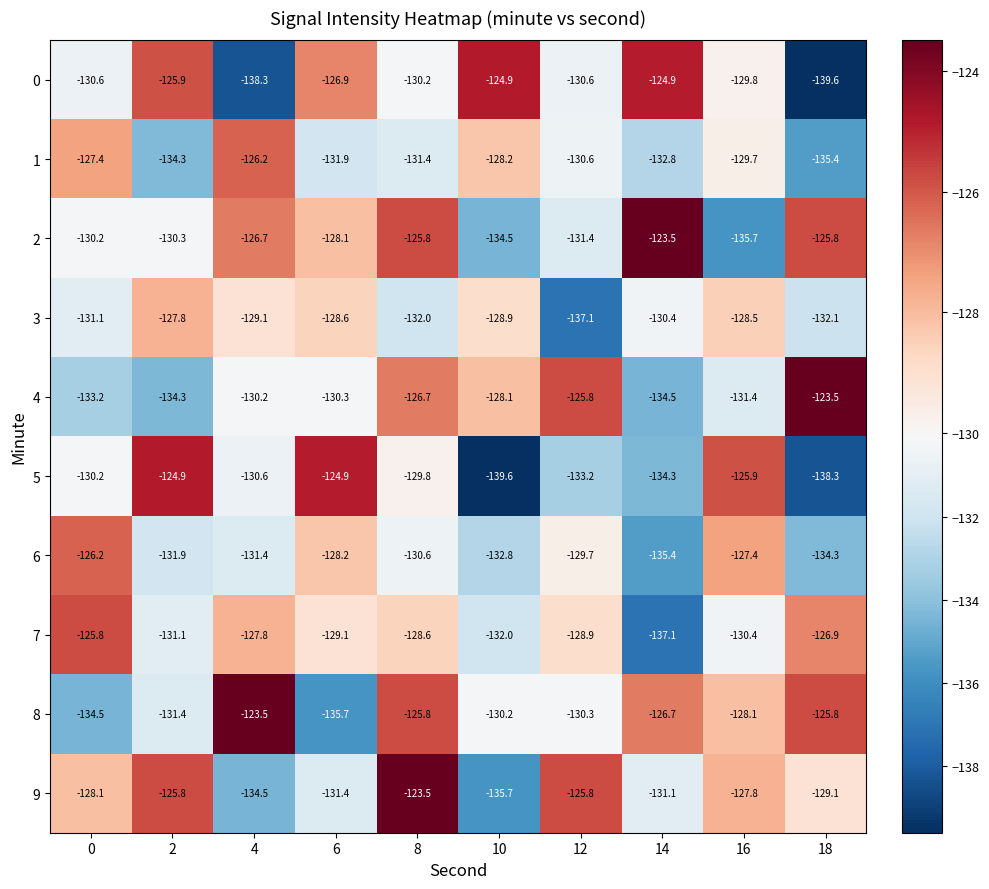

Is the value of 5 at 8 greater than the value of 8 at 10?

Yes